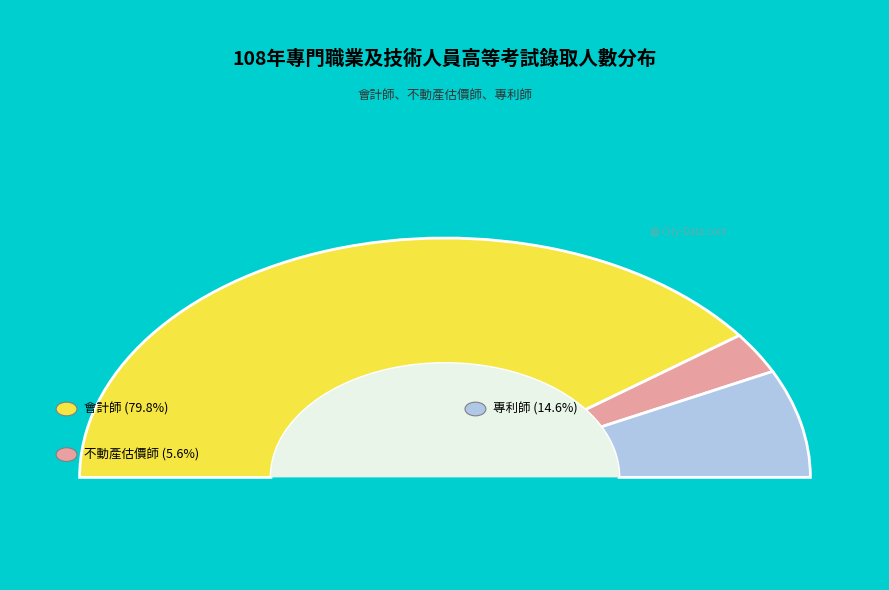

How many segments does this pie chart have?

3